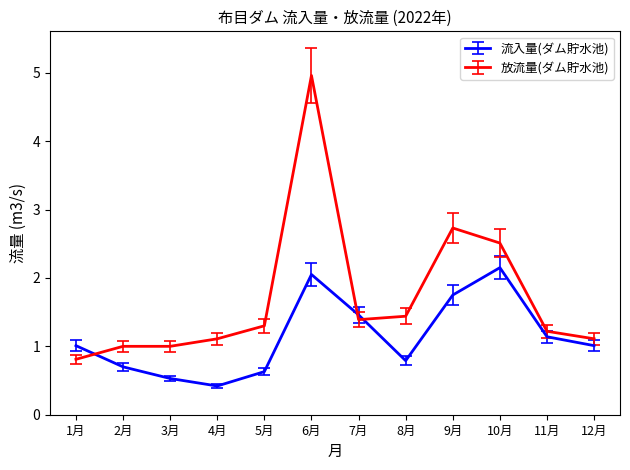

List the series in order of their overall mean, highest first.

放流量(ダム貯水池), 流入量(ダム貯水池)